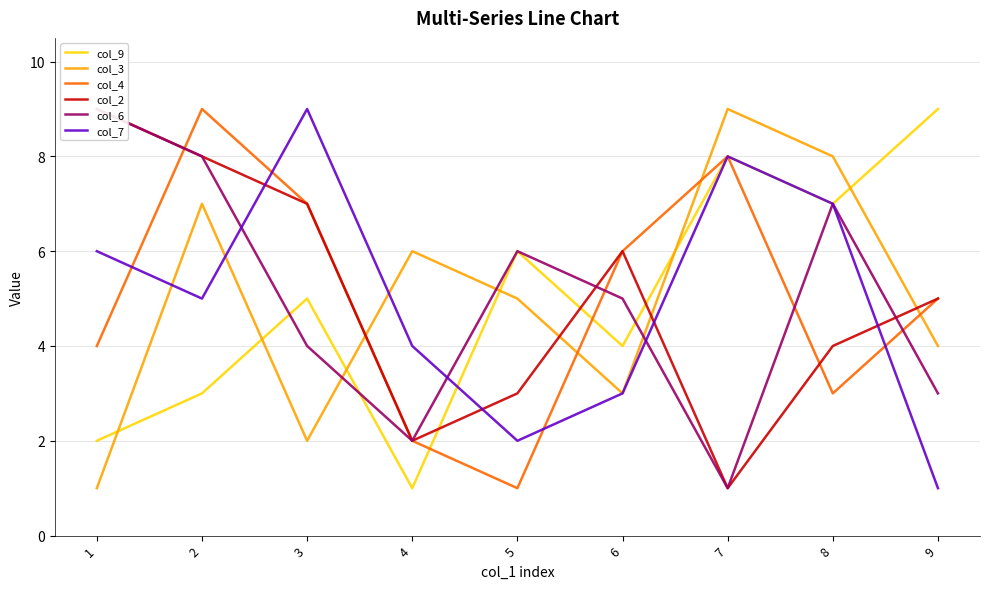

Is it true that col_6 equals 1 at 7?

True